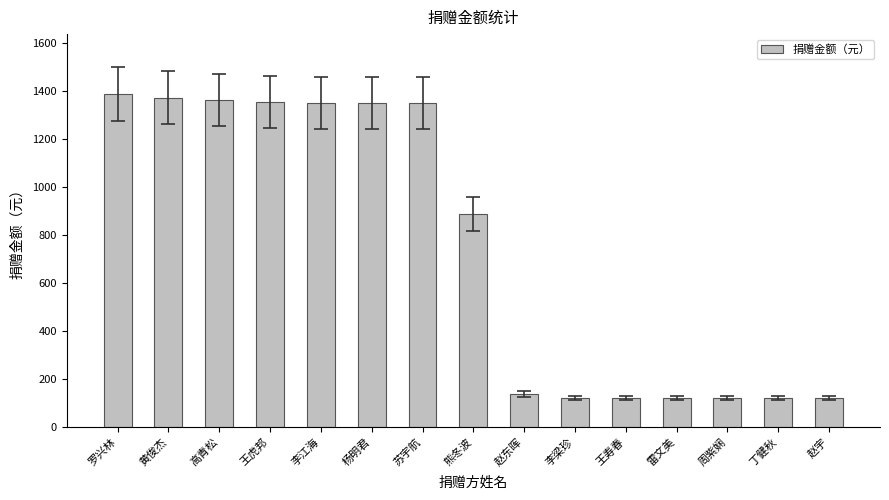

What is the difference between the values at 高青松 and 周紫娴?

1243